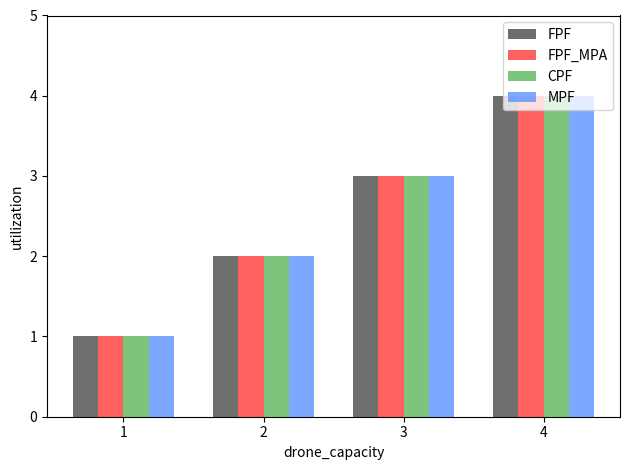

How many groups of bars are there?

4